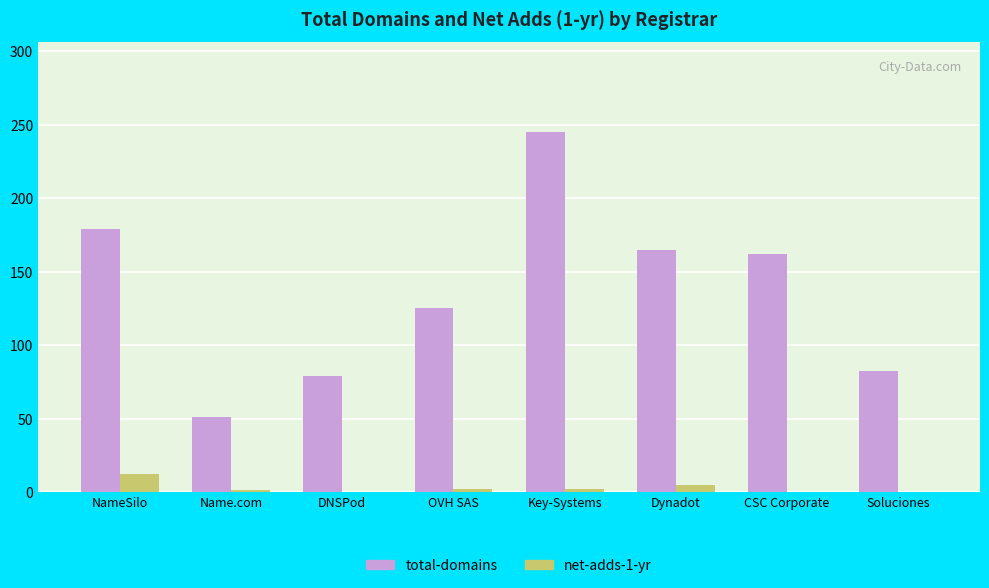

The total-domains series shows 165 at Dynadot. True or false?

True